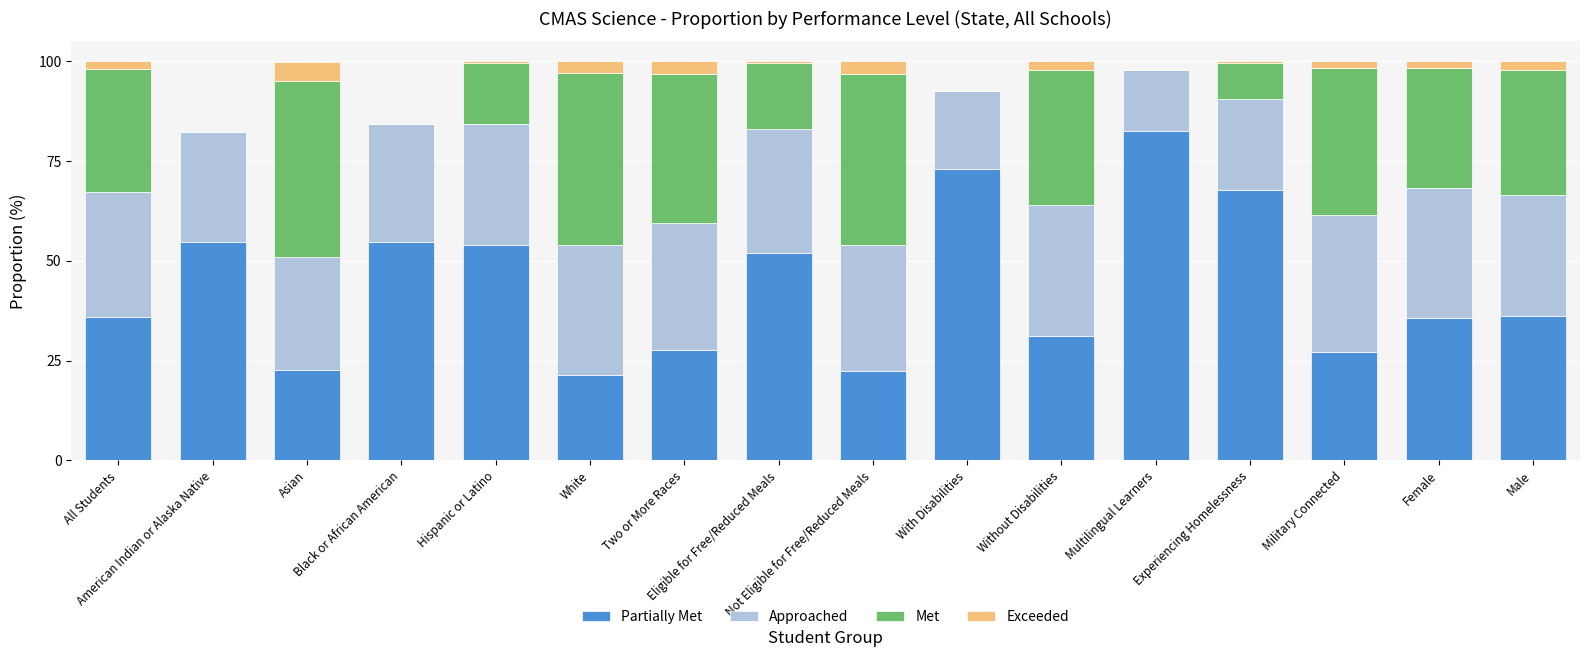

How many data points does each series have?

16